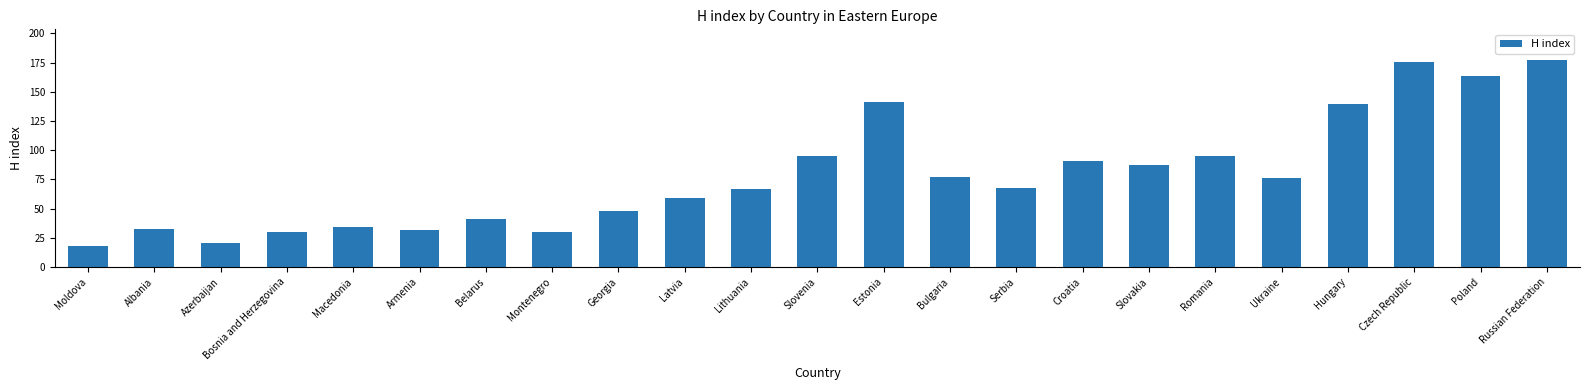

What is the maximum value shown in the chart?

177